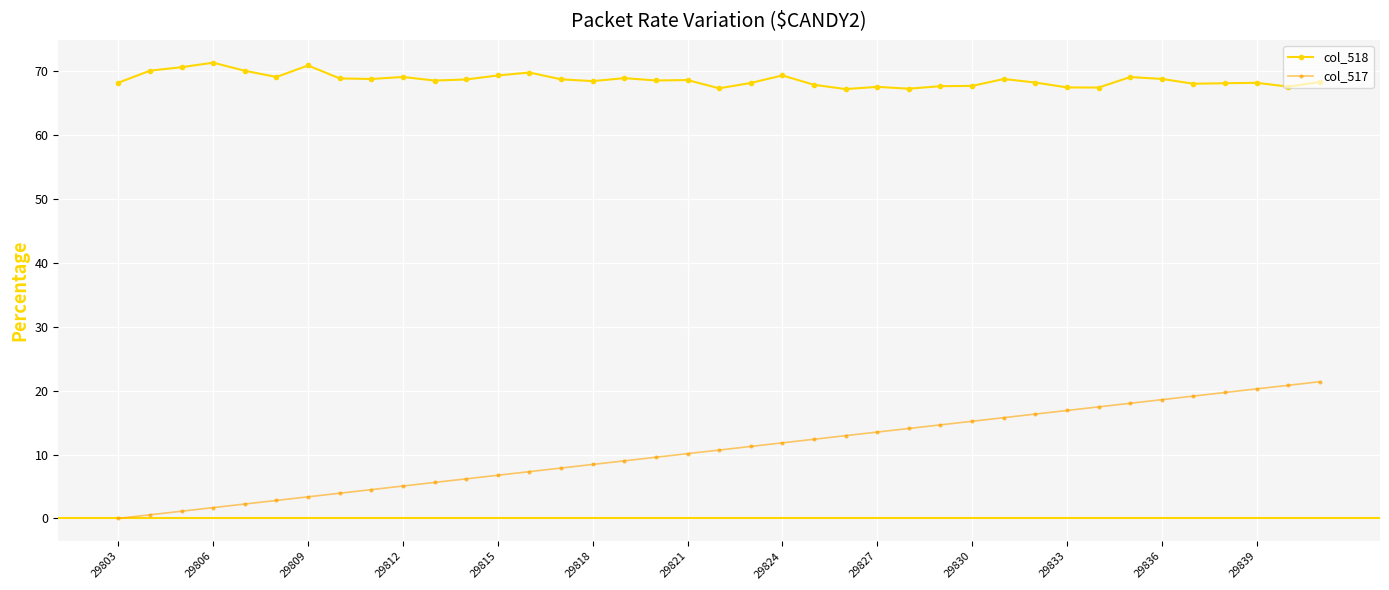

How many lines are shown in the chart?

2